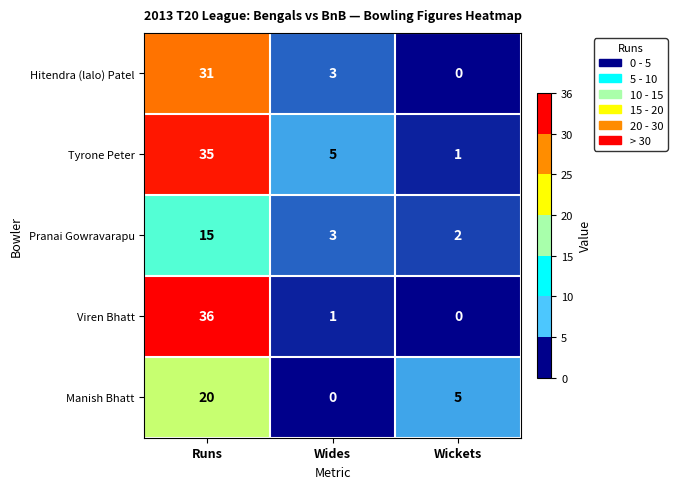

Which series has the widest spread of values?

Viren Bhatt